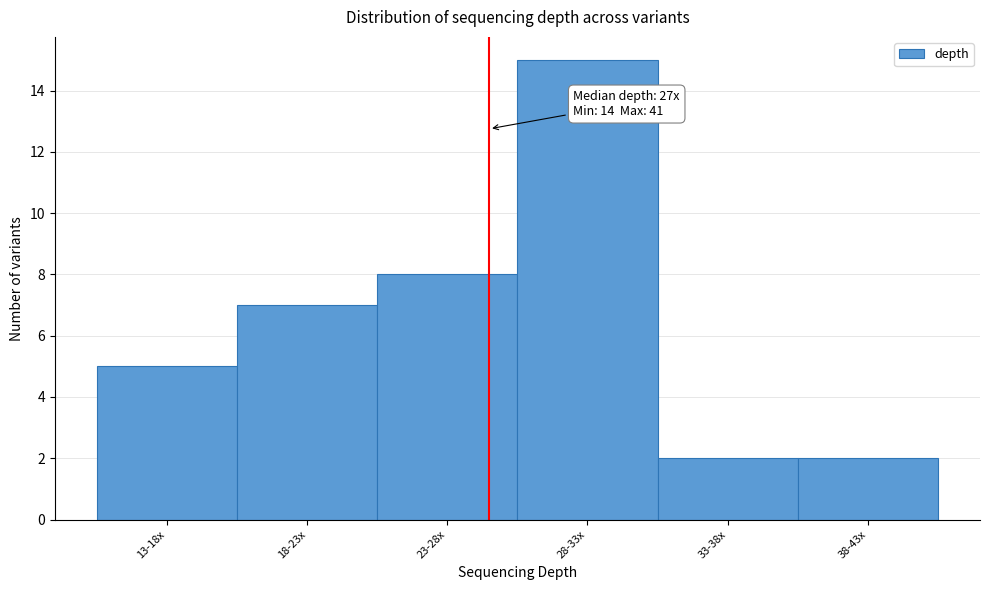

Reading left to right, extract all data points from this chart.

13-18x=5	18-23x=7	23-28x=8	28-33x=15	33-38x=2	38-43x=2